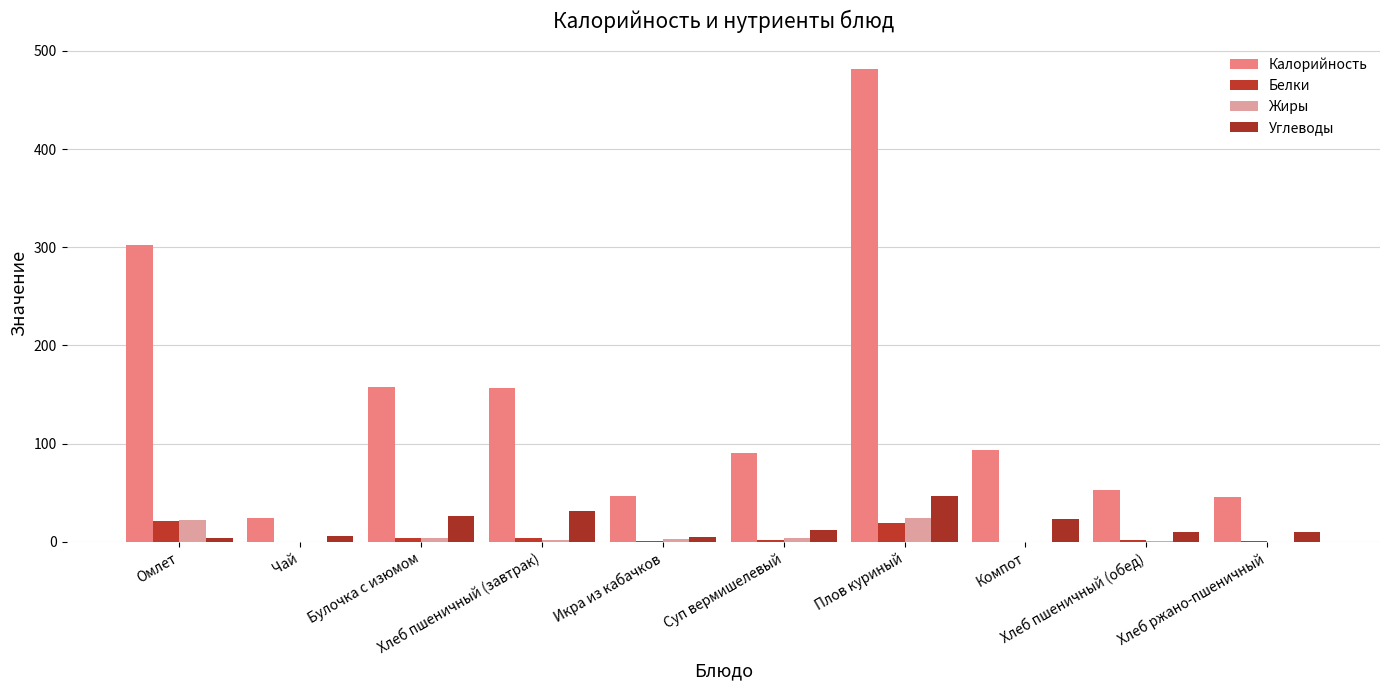

Is the value of Жиры at Хлеб пшеничный (завтрак) greater than the value of Углеводы at Хлеб пшеничный (обед)?

No